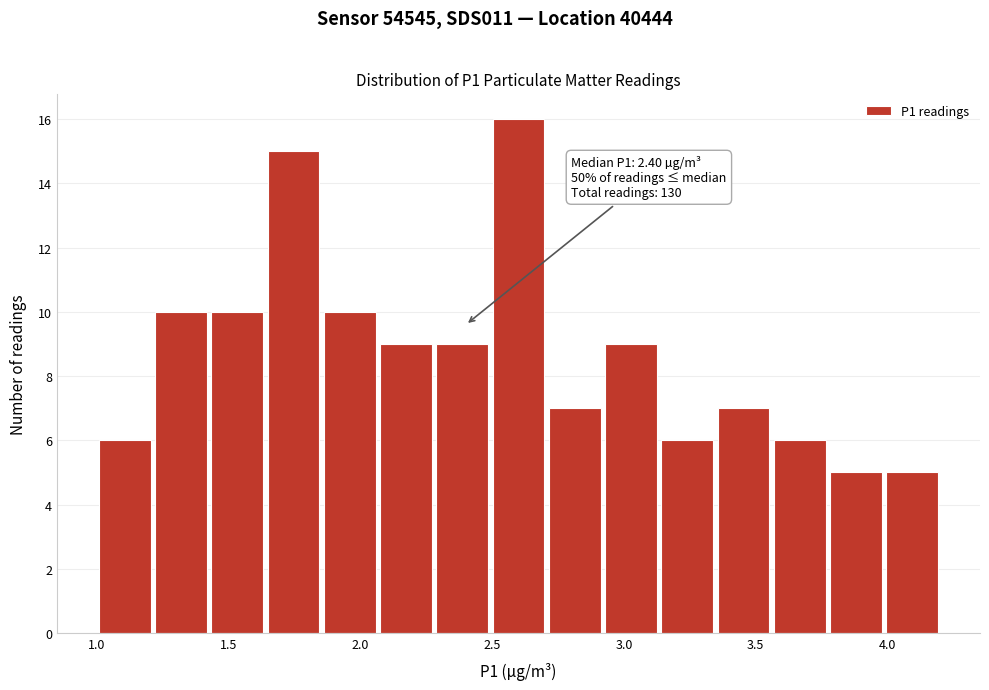

Over which range of the x-axis is the bar tallest?

2.50 to 2.70